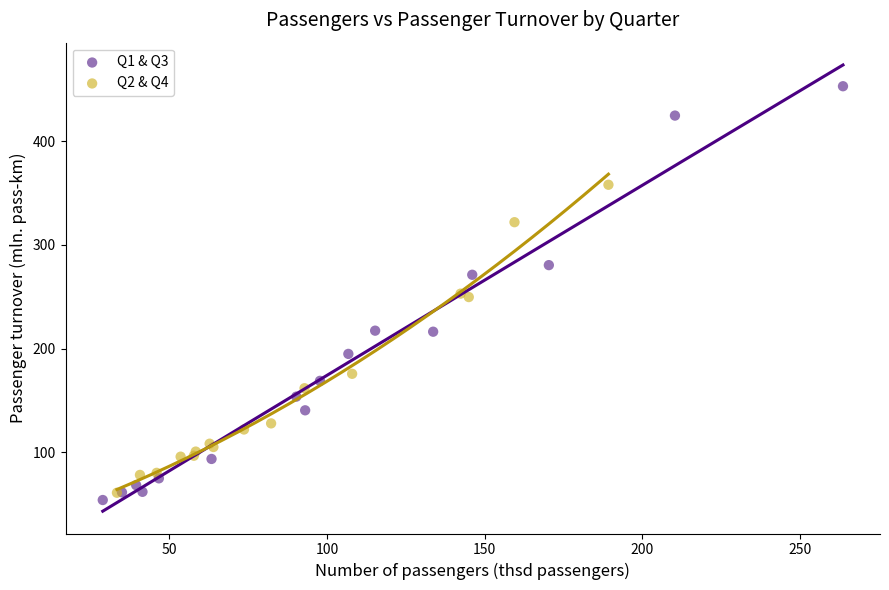

Which series contains the lowest Y value?

Q1 & Q3